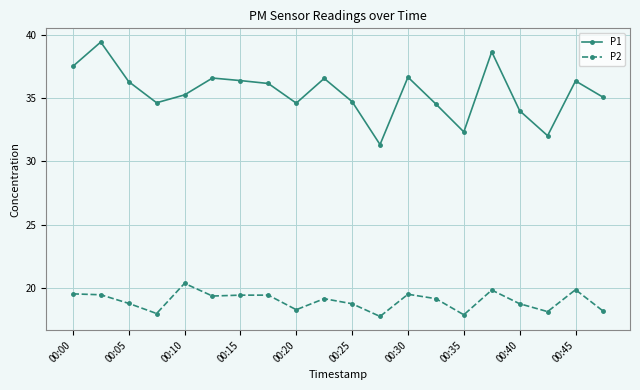

At how many categories does at least one series exceed 29?

20